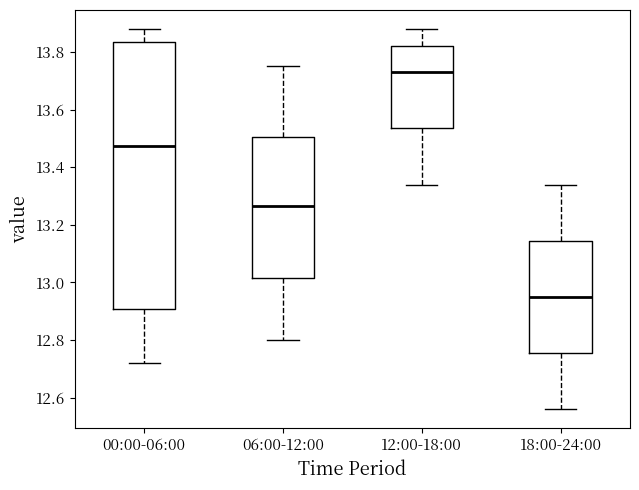

Which box is the tallest, from its lower edge to its upper edge?

00:00-06:00